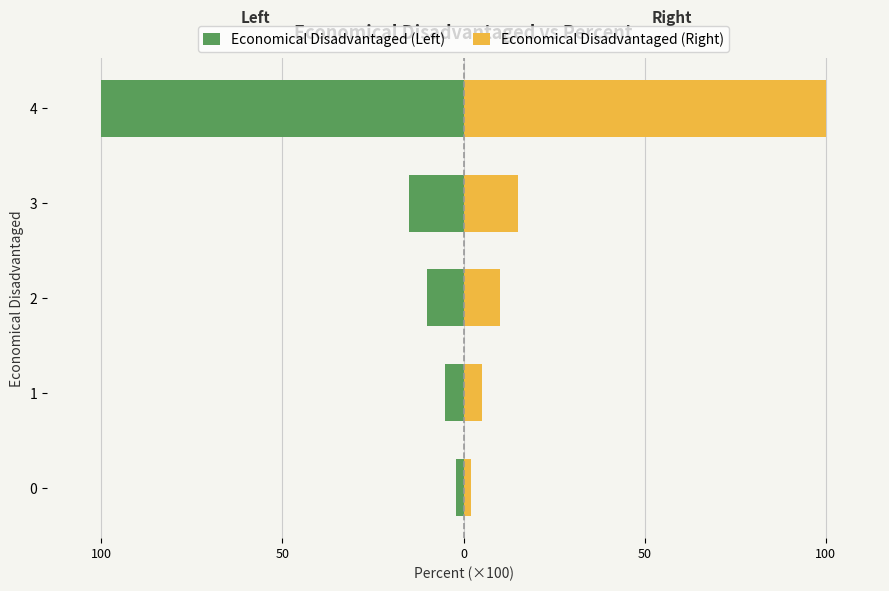

Which has a higher value, 150 or 50?

150